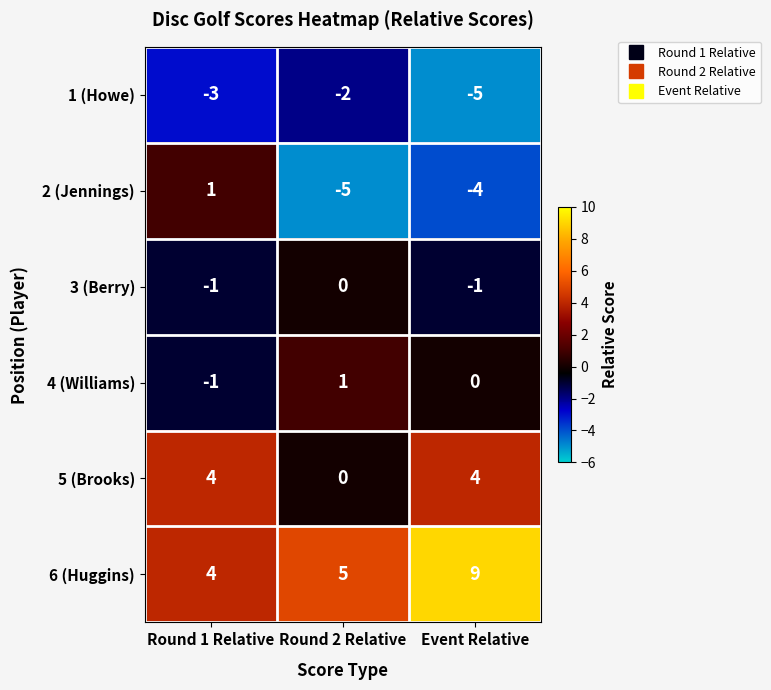

Count the number of data series in this chart.

6